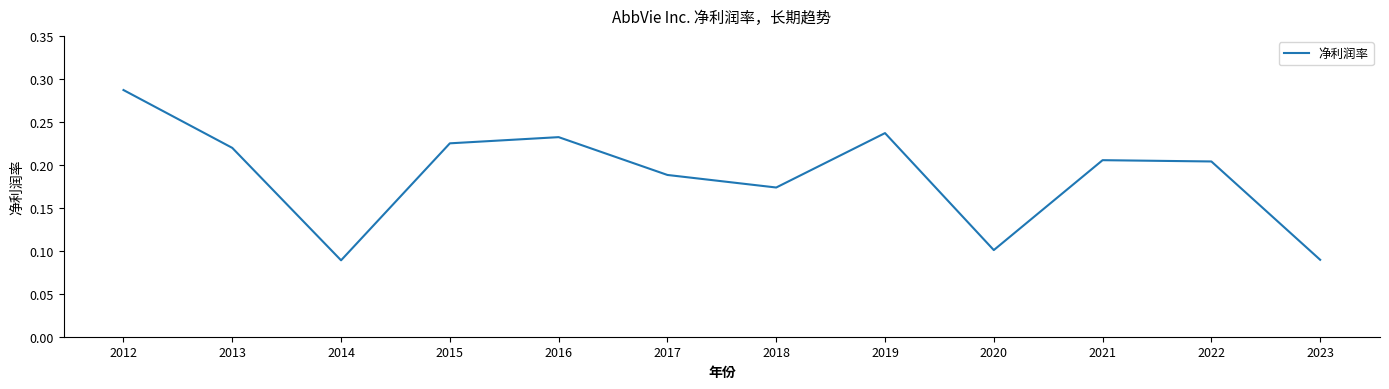

Which has a higher value, 2020 or 2015?

2015